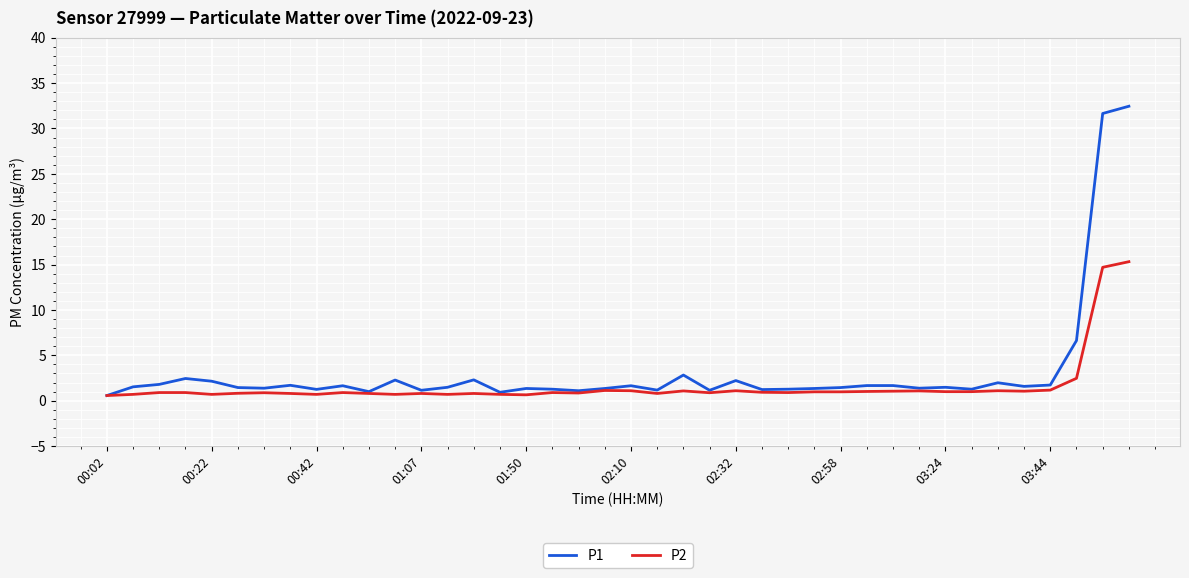

At how many categories does at least one series exceed 7?

2